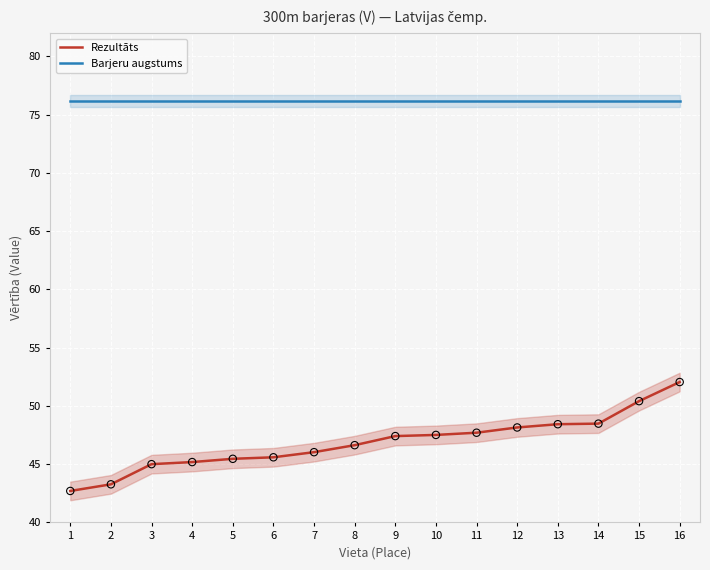

Which series has the largest Y range (max minus min)?

Rezultāts